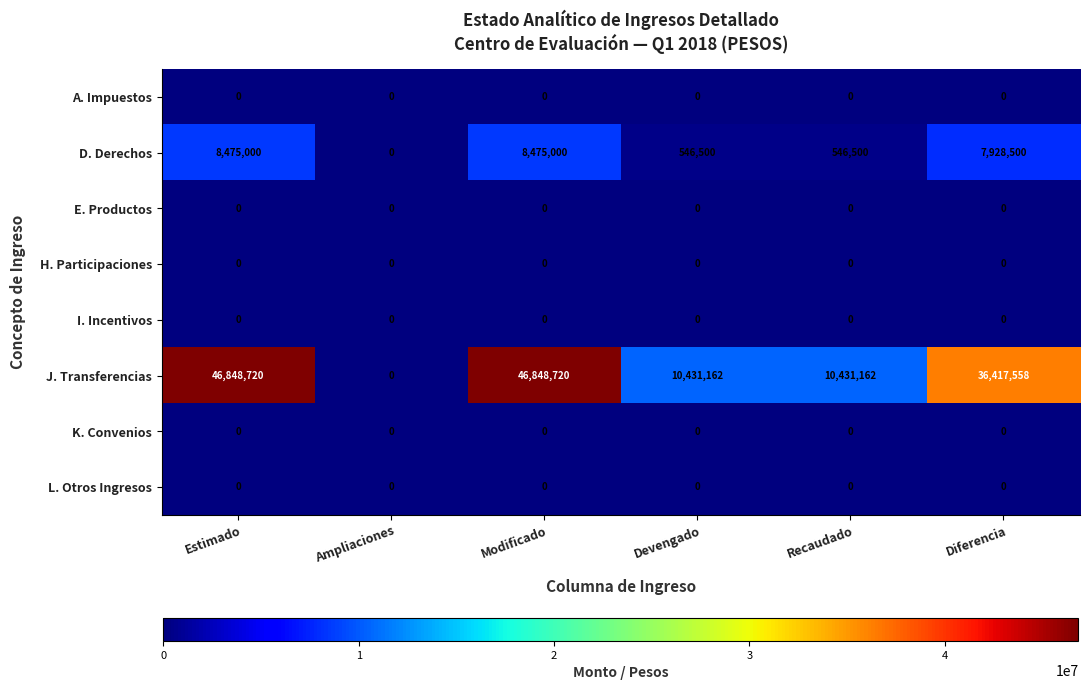

How many J. Transferencias values are between 10431162 and 46848720?

5